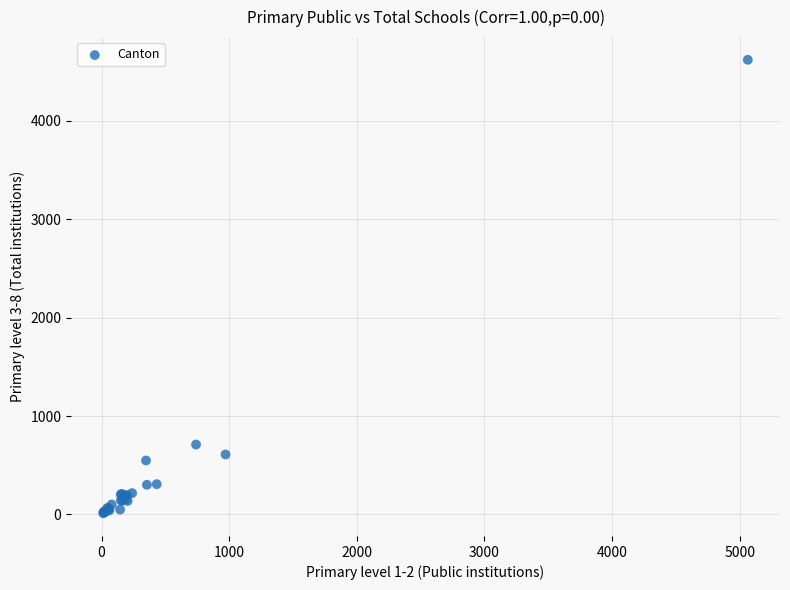

What Y value in the scatter plot is closest to 2317?

711